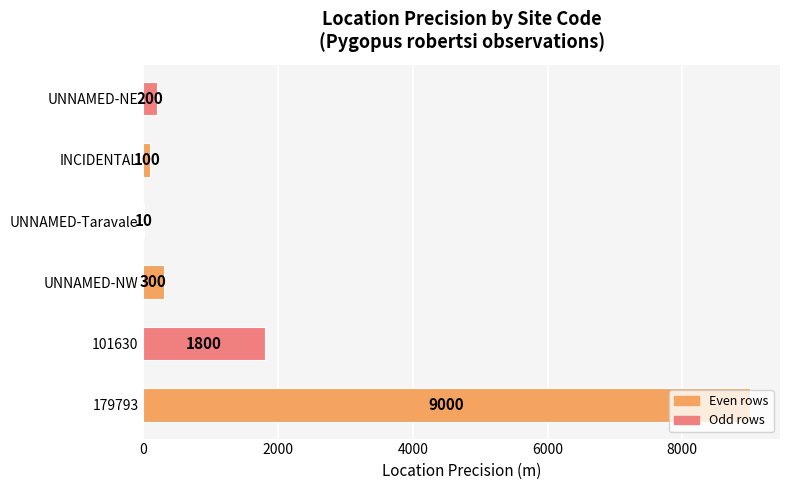

What is the change in value from 101630 to UNNAMED-Taravale?

-1790